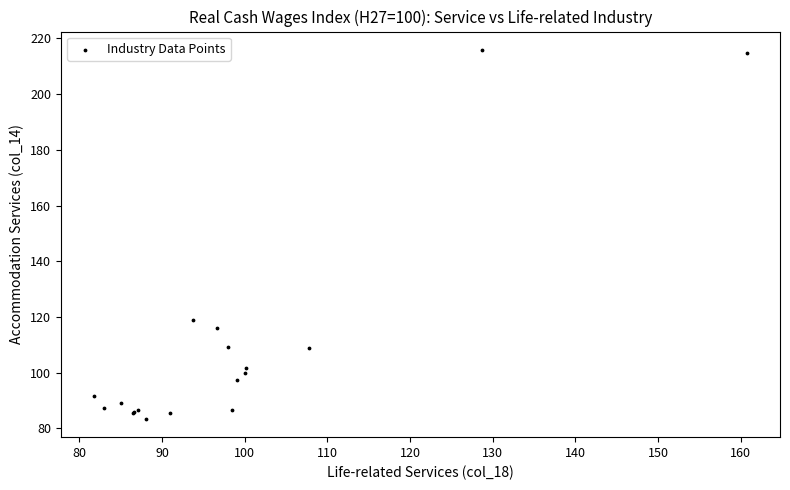

What Y value in the scatter plot is closest to 149?

118.9